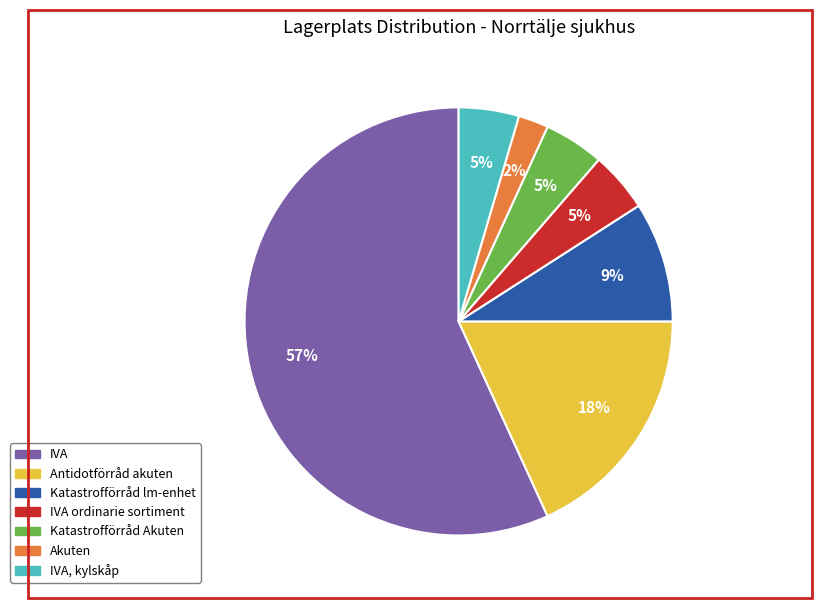

To the nearest percent, what is the average slice percentage?

14%